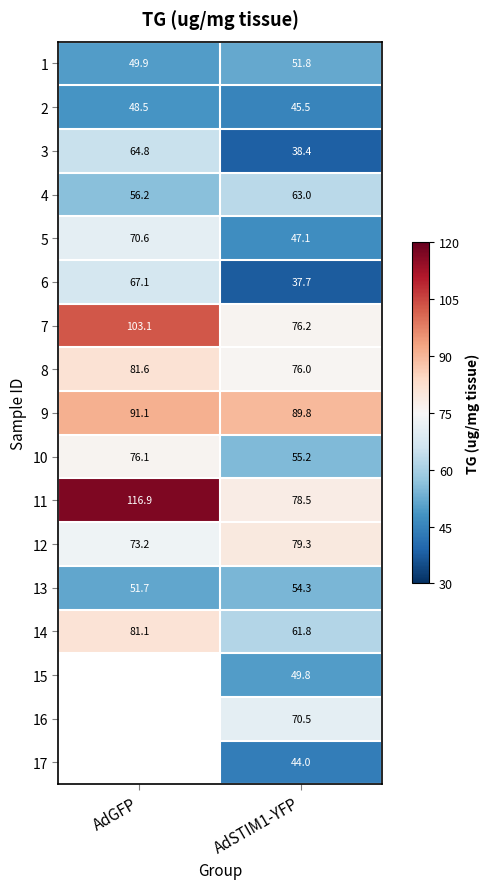

At which category is the sum across all series the highest?

AdSTIM1-YFP